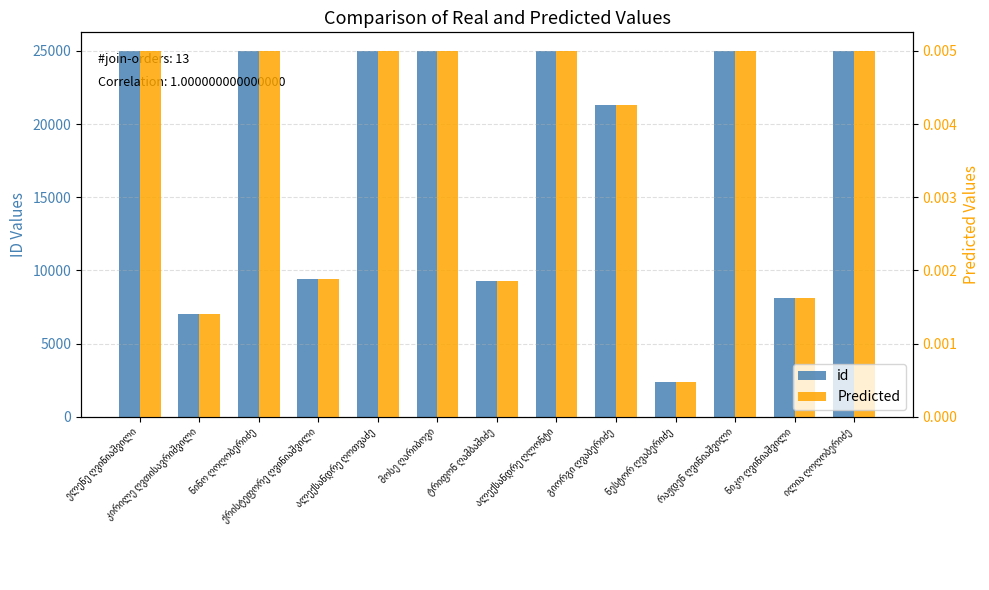

Which series has the largest total across all categories?

id